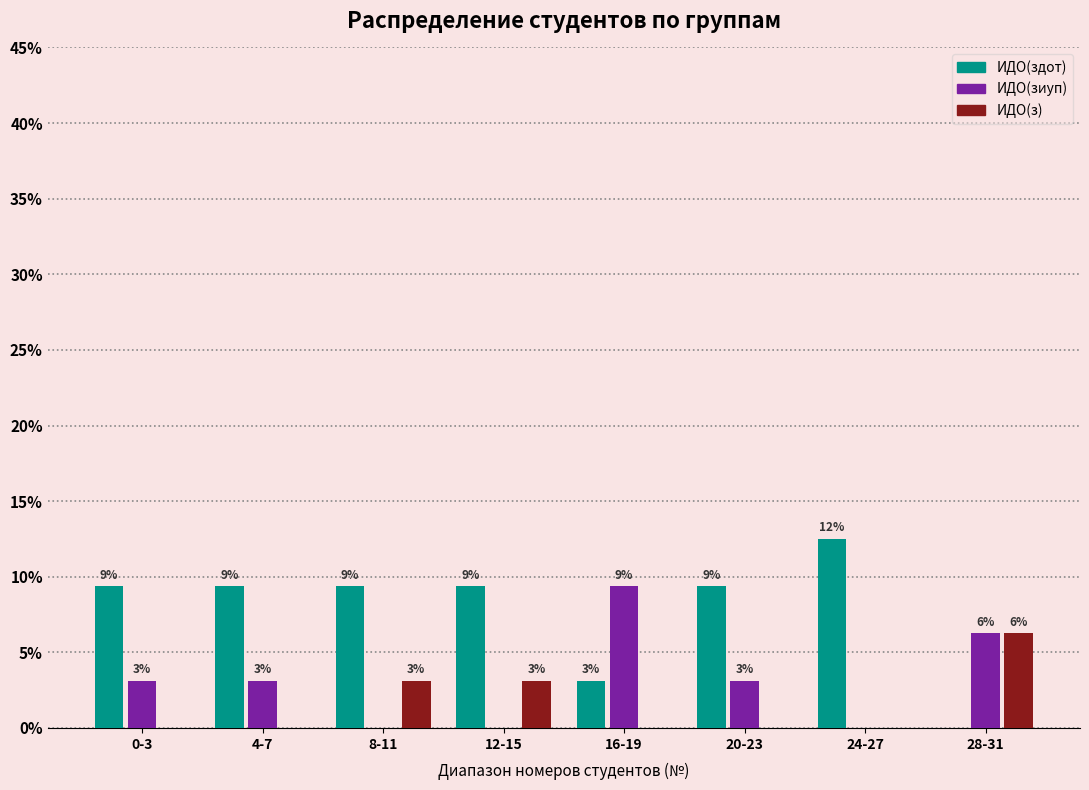

What are all the series names shown in the legend?

ИДО(здот), ИДО(зиуп), ИДО(з)